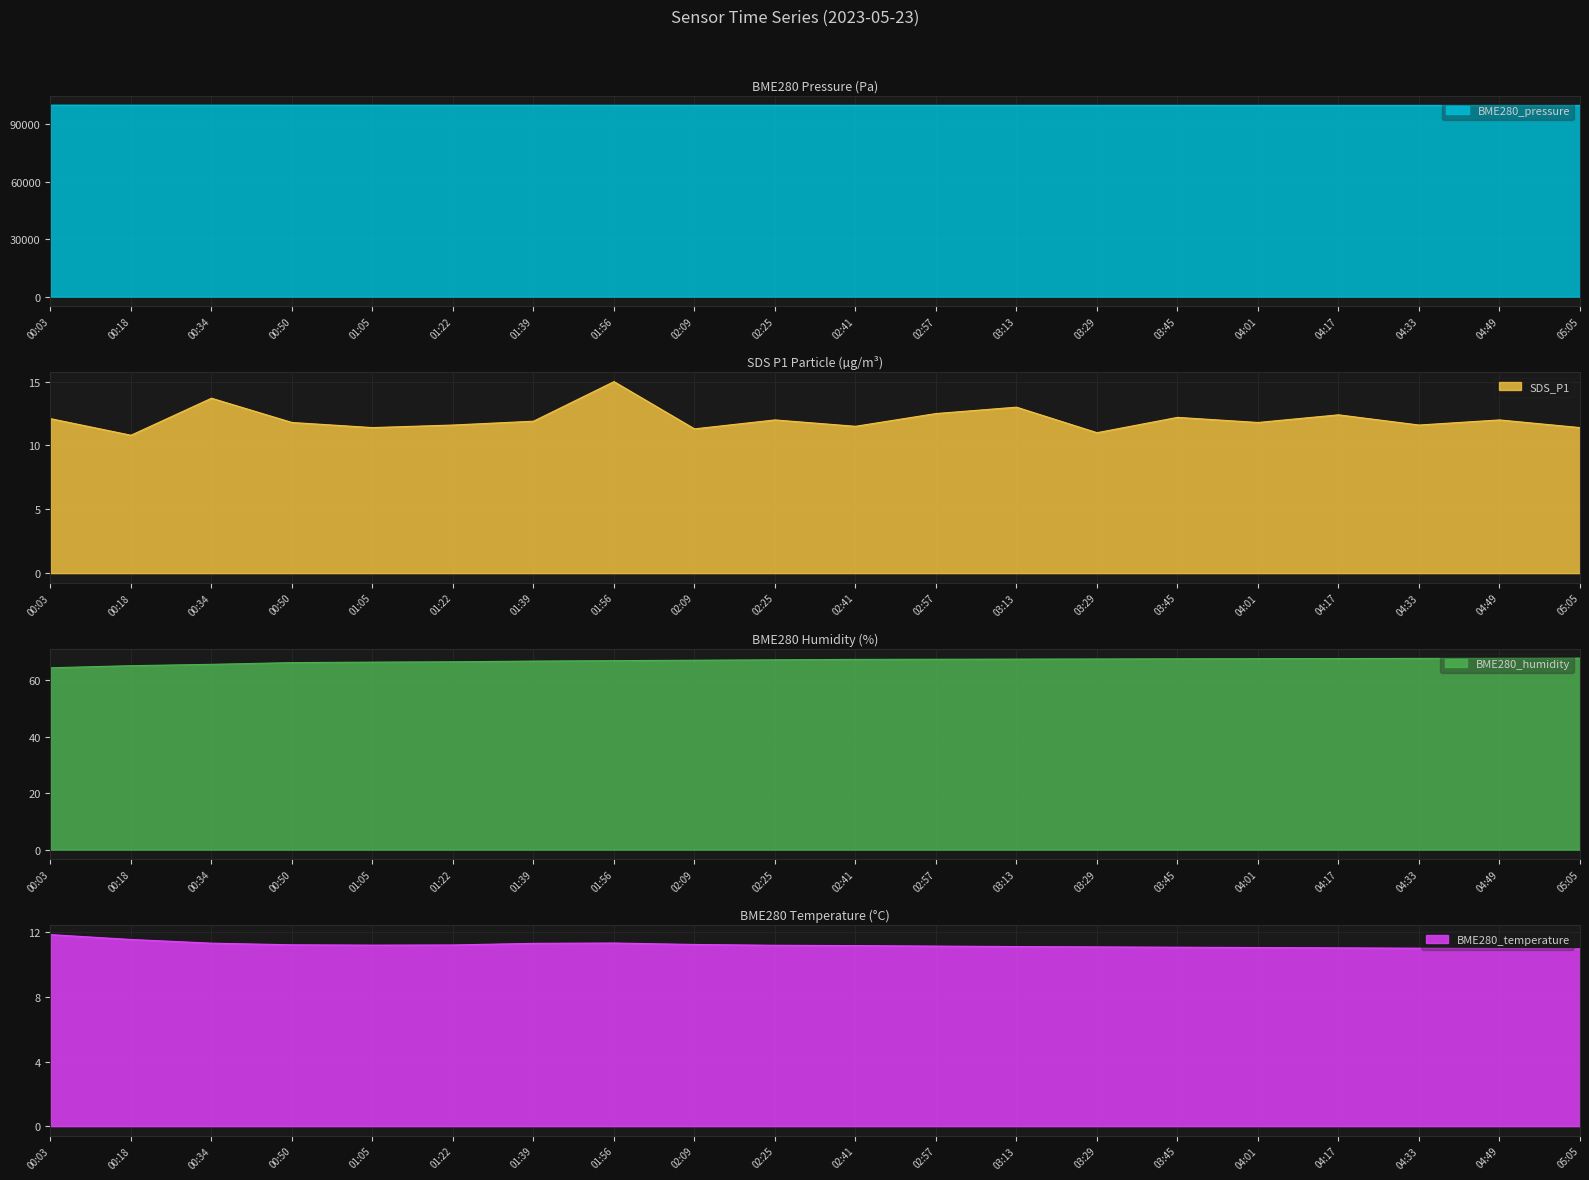

At how many categories does at least one series exceed 98347?

20